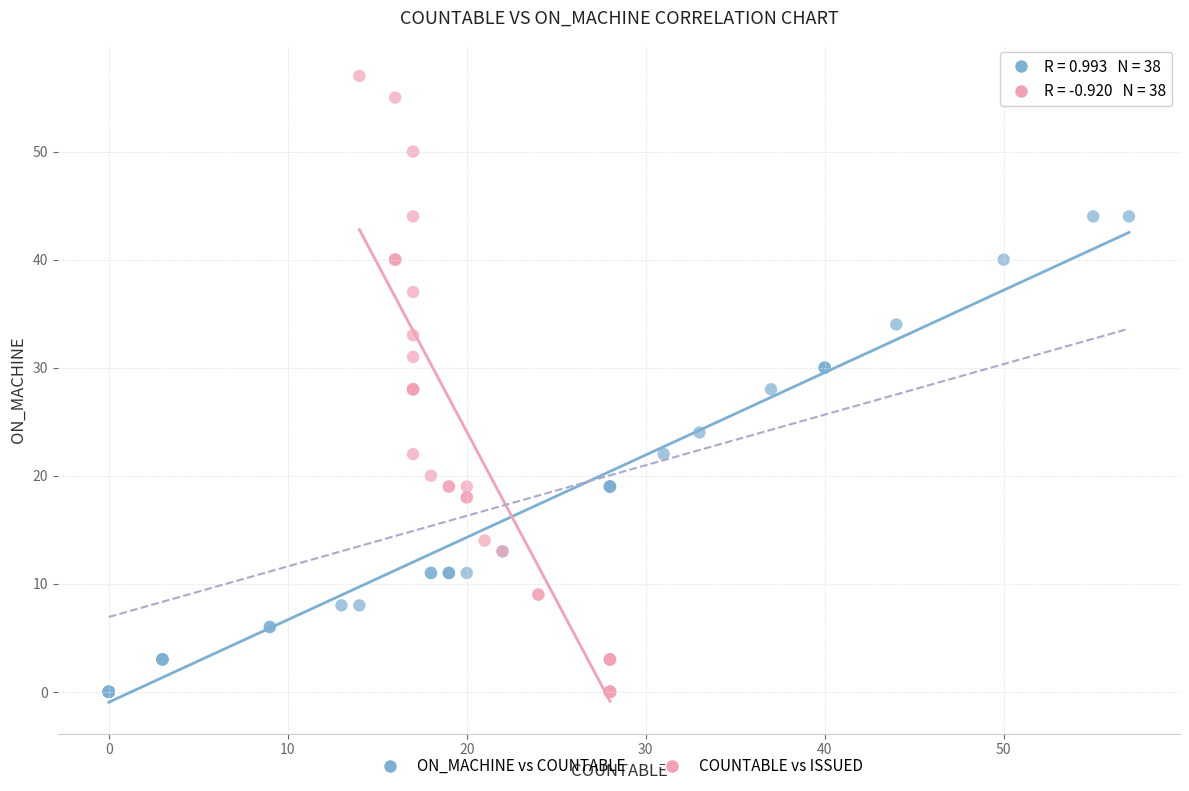

What are all the series names shown in the legend?

ON_MACHINE vs COUNTABLE, COUNTABLE vs ISSUED